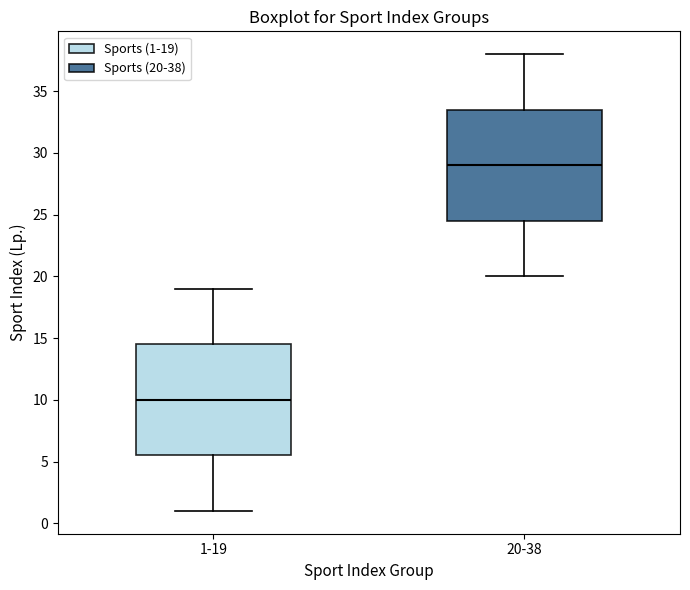

Reading left to right, transcribe this box plot: for each box, give where its median line is, the range the box spans, and where its two whiskers end, as read against the y-axis. The values are not printed on the chart, so give them approximately, as read against the axis.

1-19: median 10.0, box 5.5 to 14.5, whiskers 1.0 to 19.0
20-38: median 29.0, box 24.5 to 33.5, whiskers 20.0 to 38.0